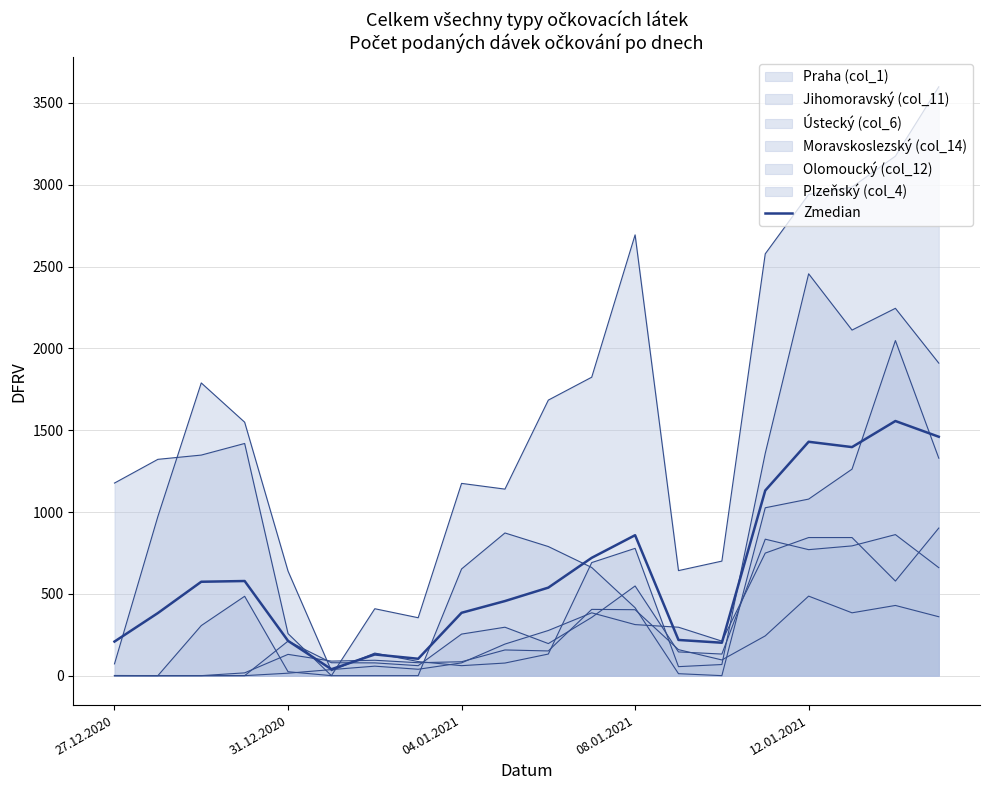

What is the approximate value at 11?

720.2